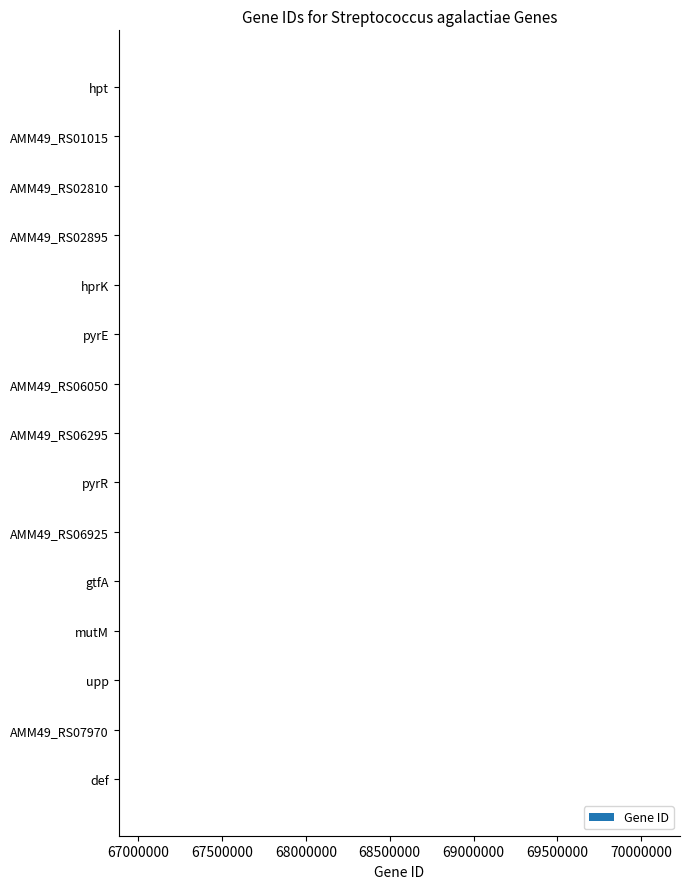

What is the label of the 1st bar from the top?

hpt